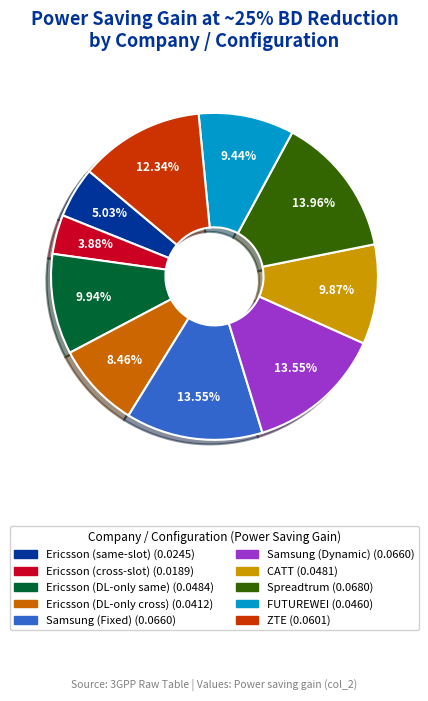

Does CATT represent more than half of the total?

No